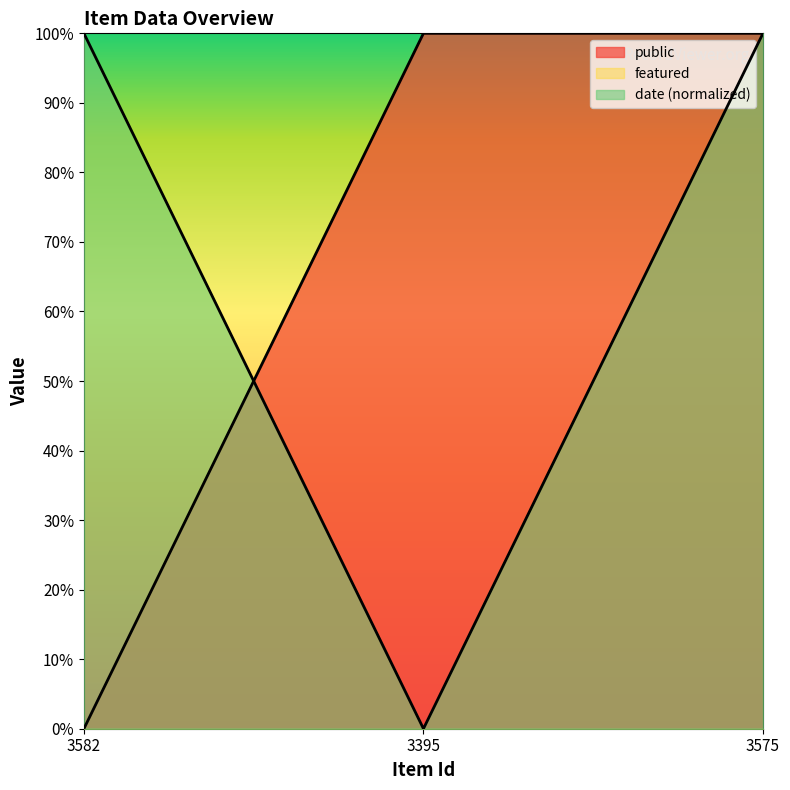

Which series has the largest total across all categories?

public